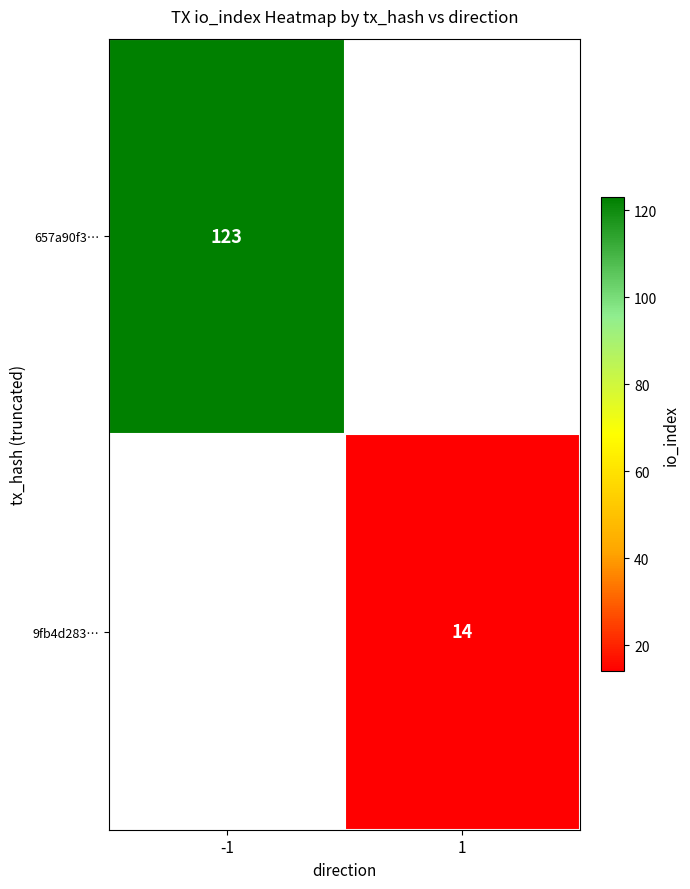

The 9fb4d283… series shows 14 at 1. True or false?

True